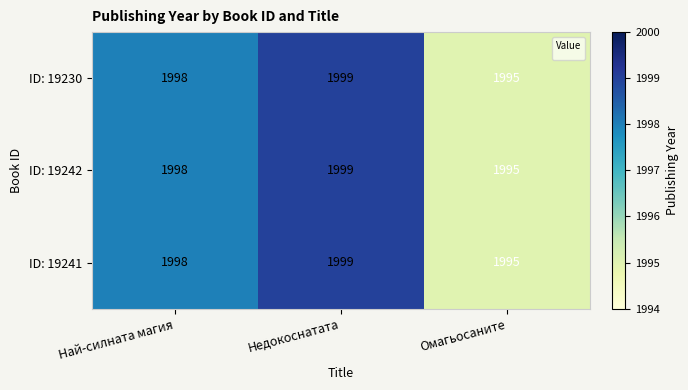

How many categories are shown in the chart?

3